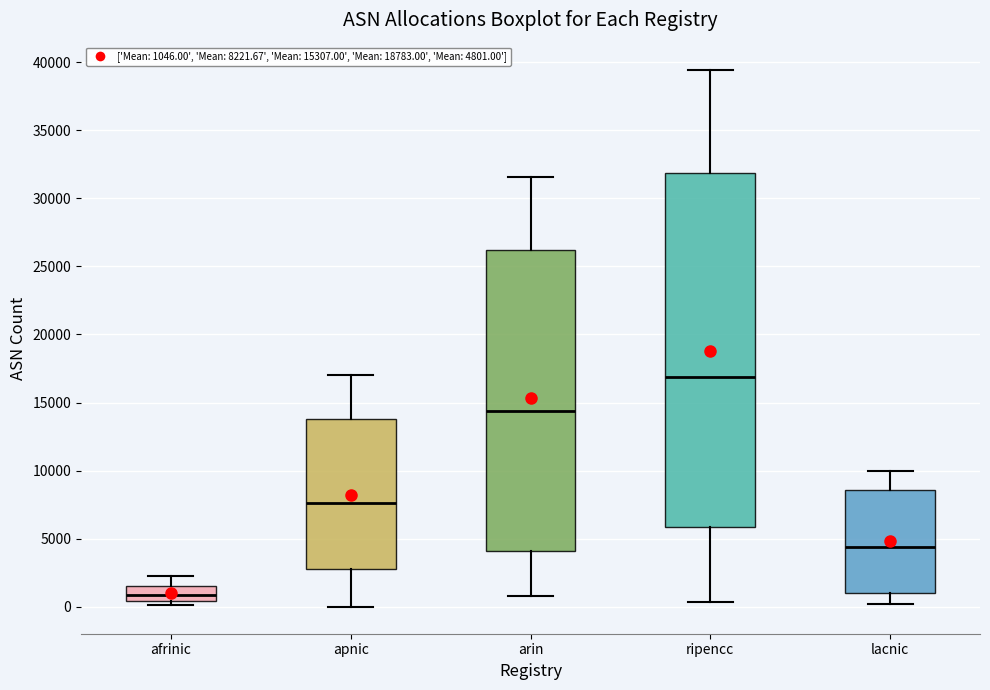

Which box has the lowest median line?

afrinic